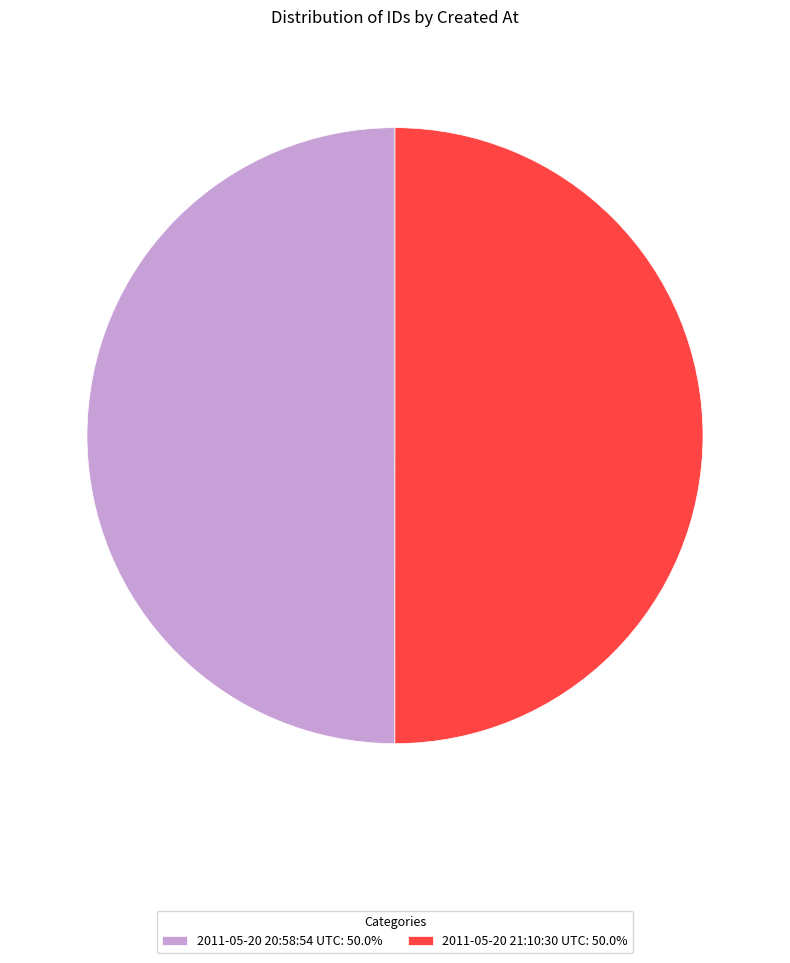

Approximately how many times larger is the value at 2011-05-20 20:58:54 UTC: 50.0% compared to 2011-05-20 21:10:30 UTC: 50.0%?

1.0